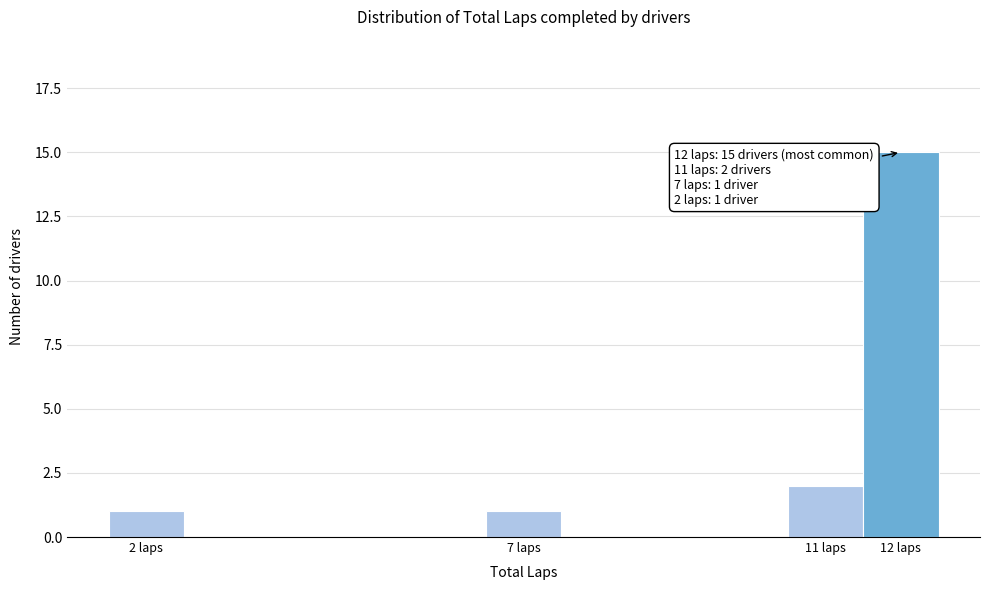

Over which range of the x-axis is the bar tallest?

11.5 to 12.5